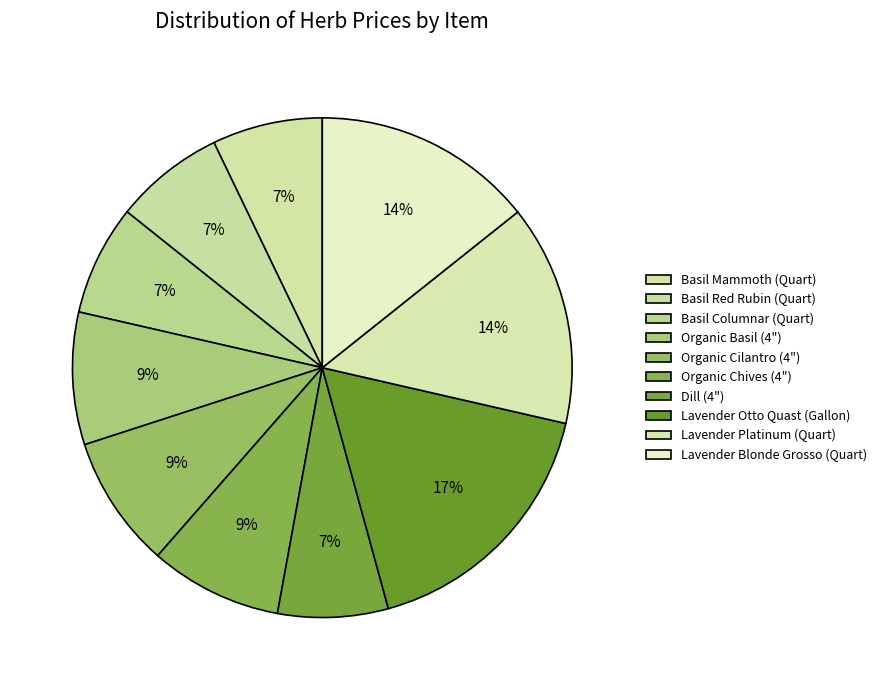

How many segments does this pie chart have?

10